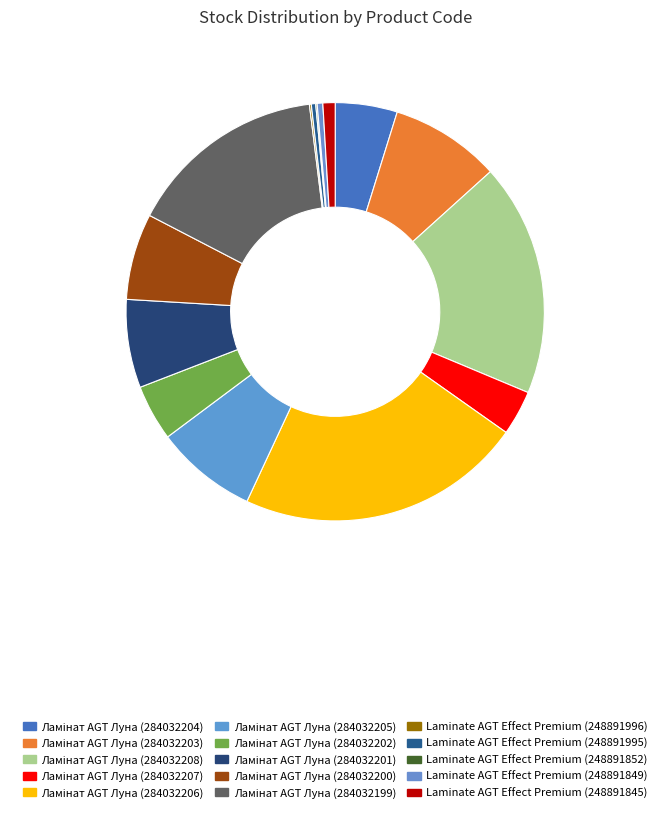

Which slice is the largest?

Ламінат AGT Луна (284032206)